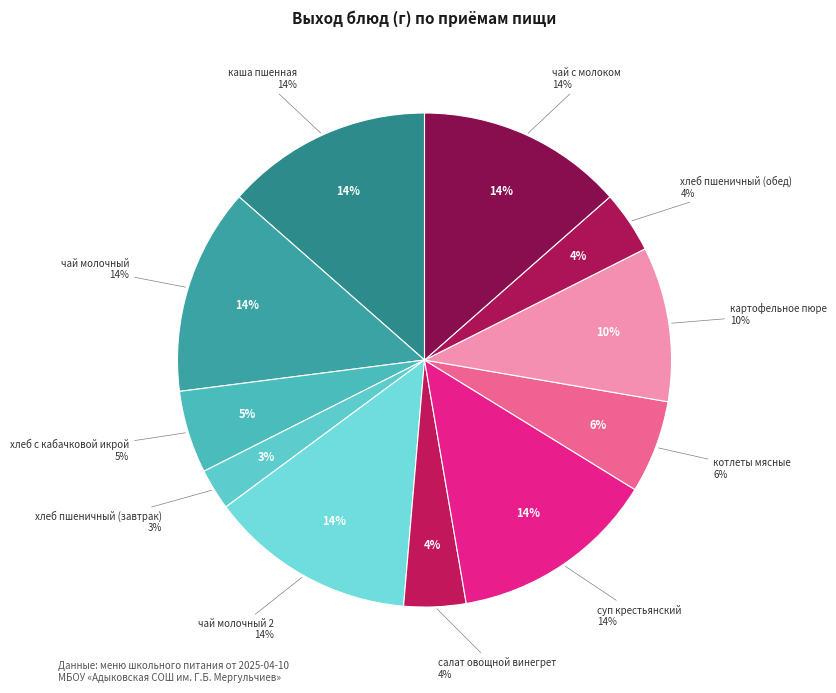

Is there any slice that represents more than half of the pie?

No